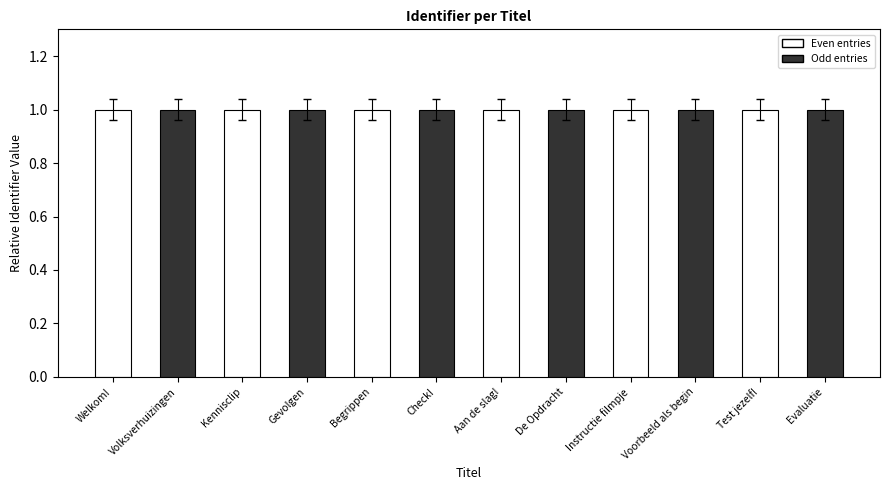

What value does the data have at De Opdracht?

1.0